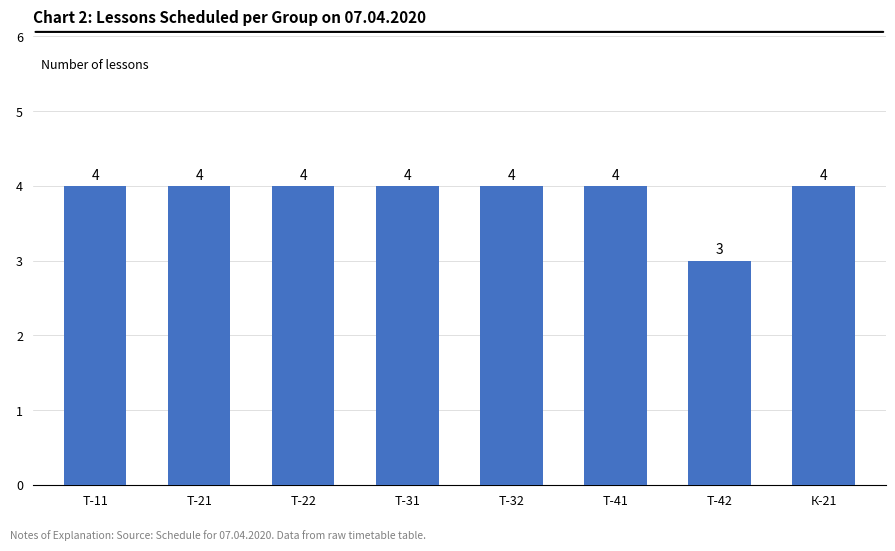

Reading left to right, transcribe all the data shown in this chart.

4	4	4	4	4	4	3	4